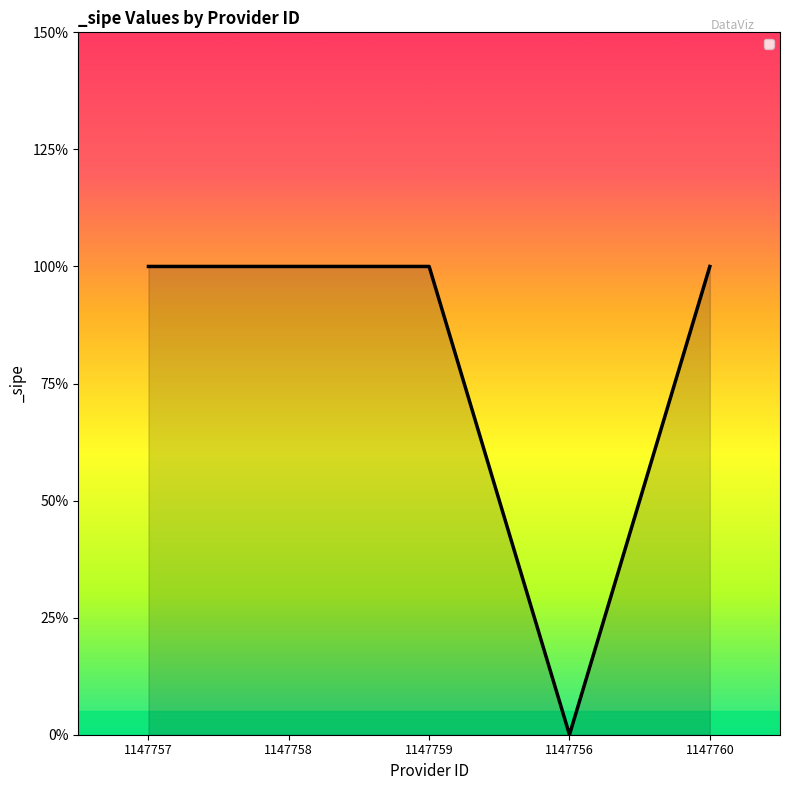

Does the chart have visible grid lines?

No